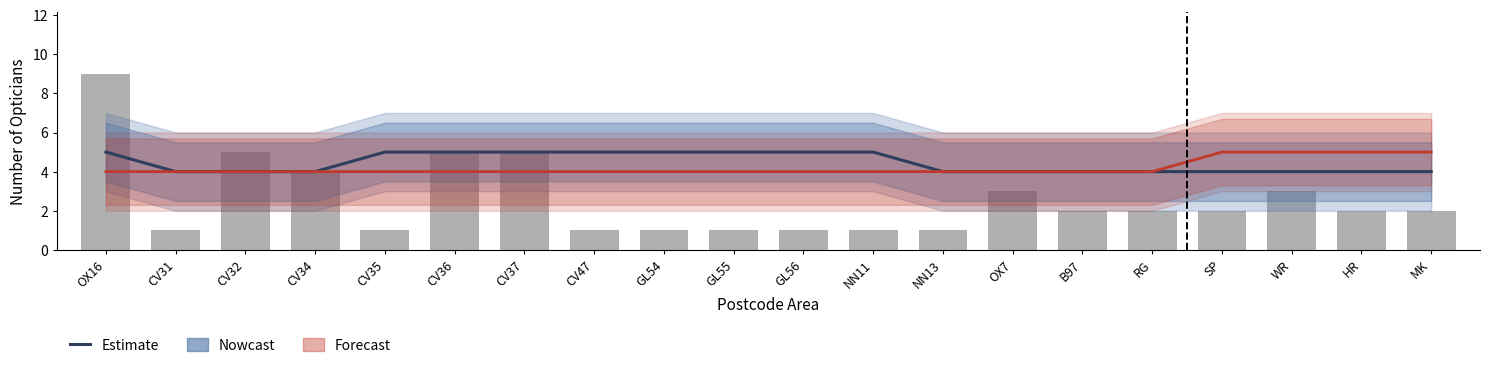

At which label does Count reach its peak?

OX16